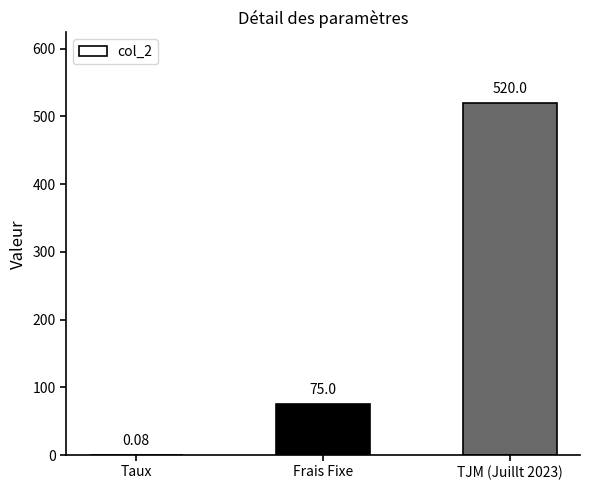

Approximately how many times larger is the value at TJM (Juillt 2023) compared to Frais Fixe?

6.9